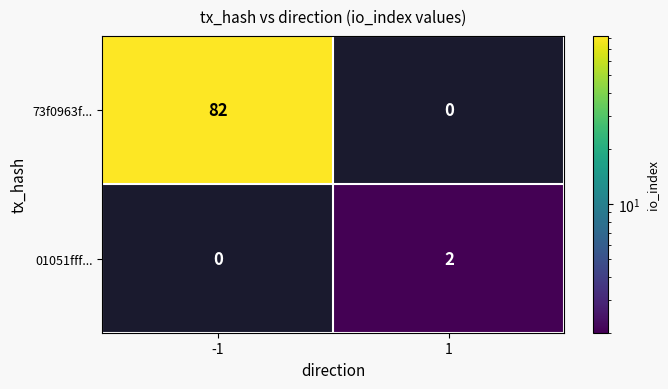

What is the greatest value displayed?

82